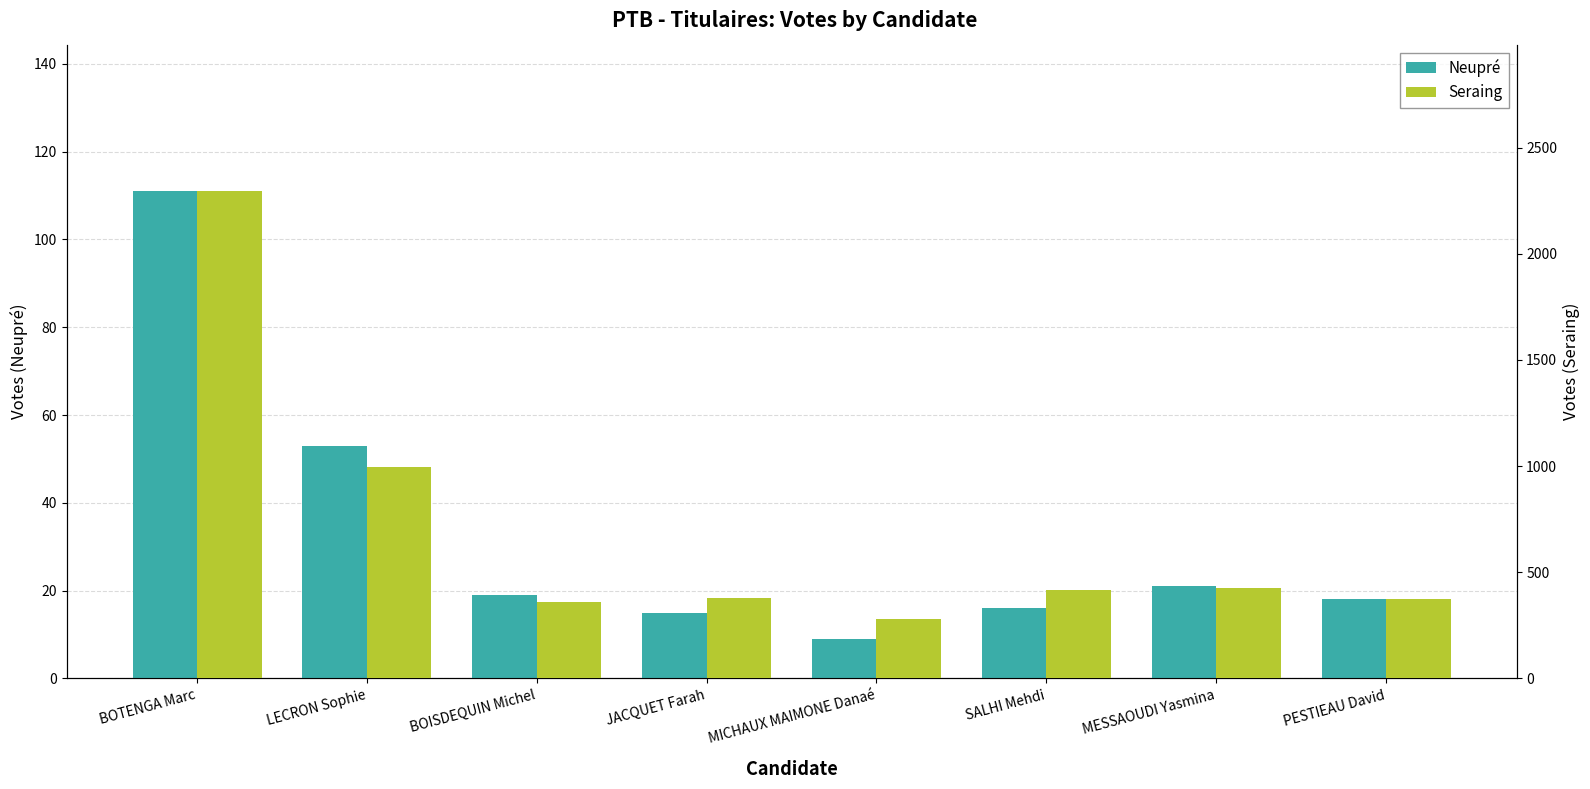

The value of Seraing at MICHAUX MAIMONE Danaé is 282. True or false?

True